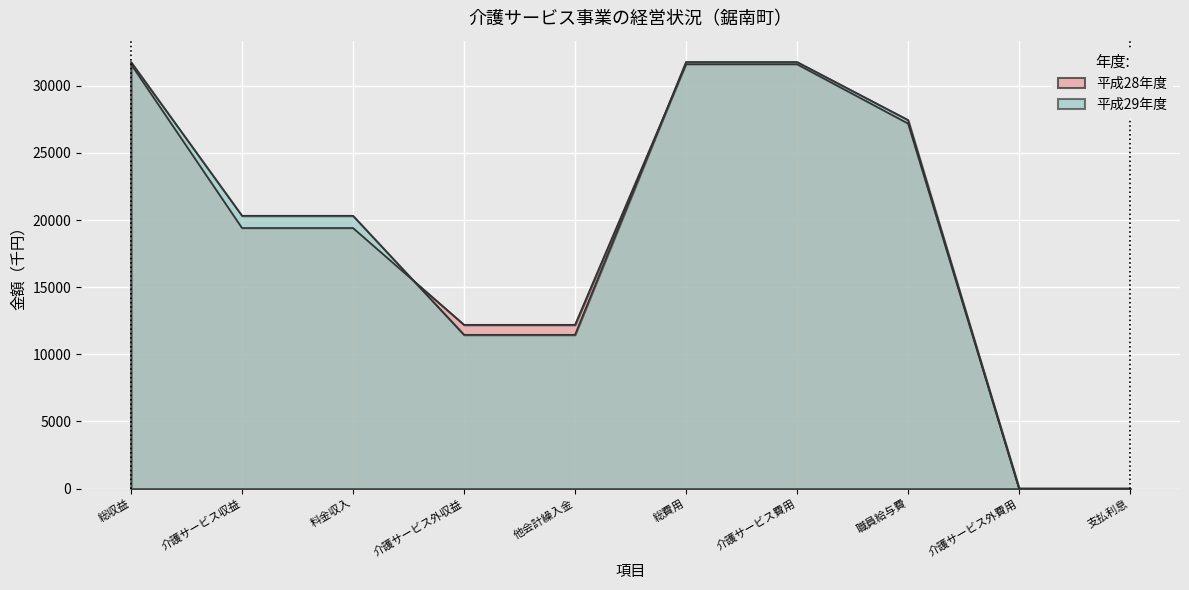

What are all the series names shown in the legend?

平成28年度, 平成29年度